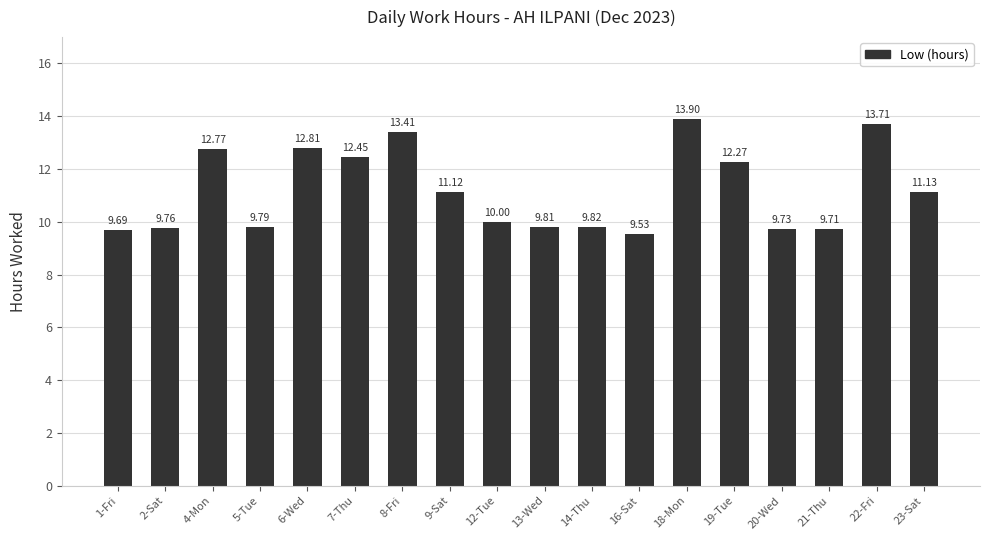

What is the difference between the maximum and second lowest values?

4.2